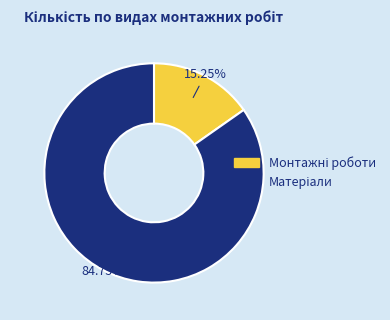

Does any single category account for the majority?

Yes